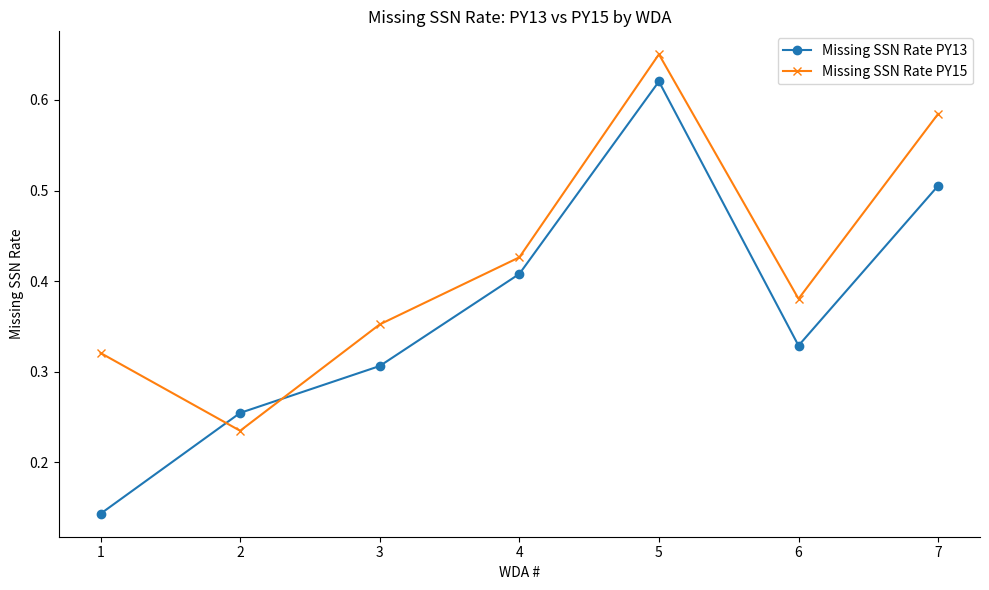

Is the value of Missing SSN Rate PY15 at 6 greater than the value of Missing SSN Rate PY13 at 1?

Yes